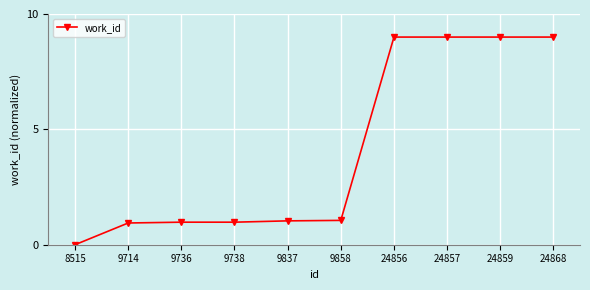

What is the sum of the values at 9736 and 9858?

2.0